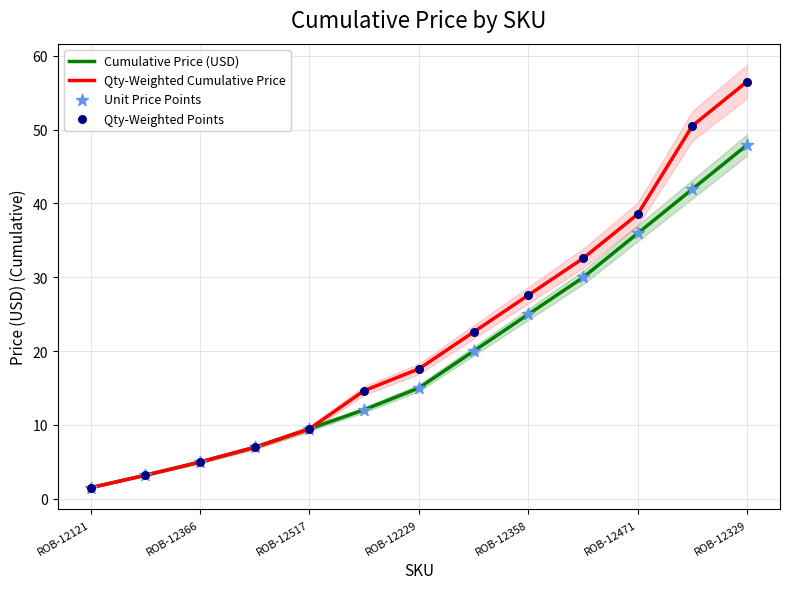

Which series has the largest Y range (max minus min)?

Qty-Weighted Cumulative Price